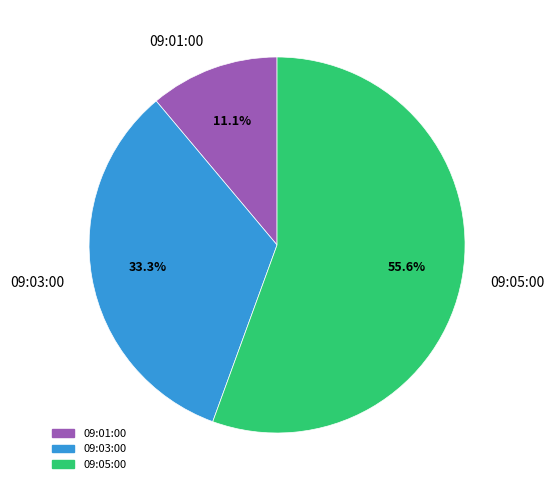

How many segments does this pie chart have?

3